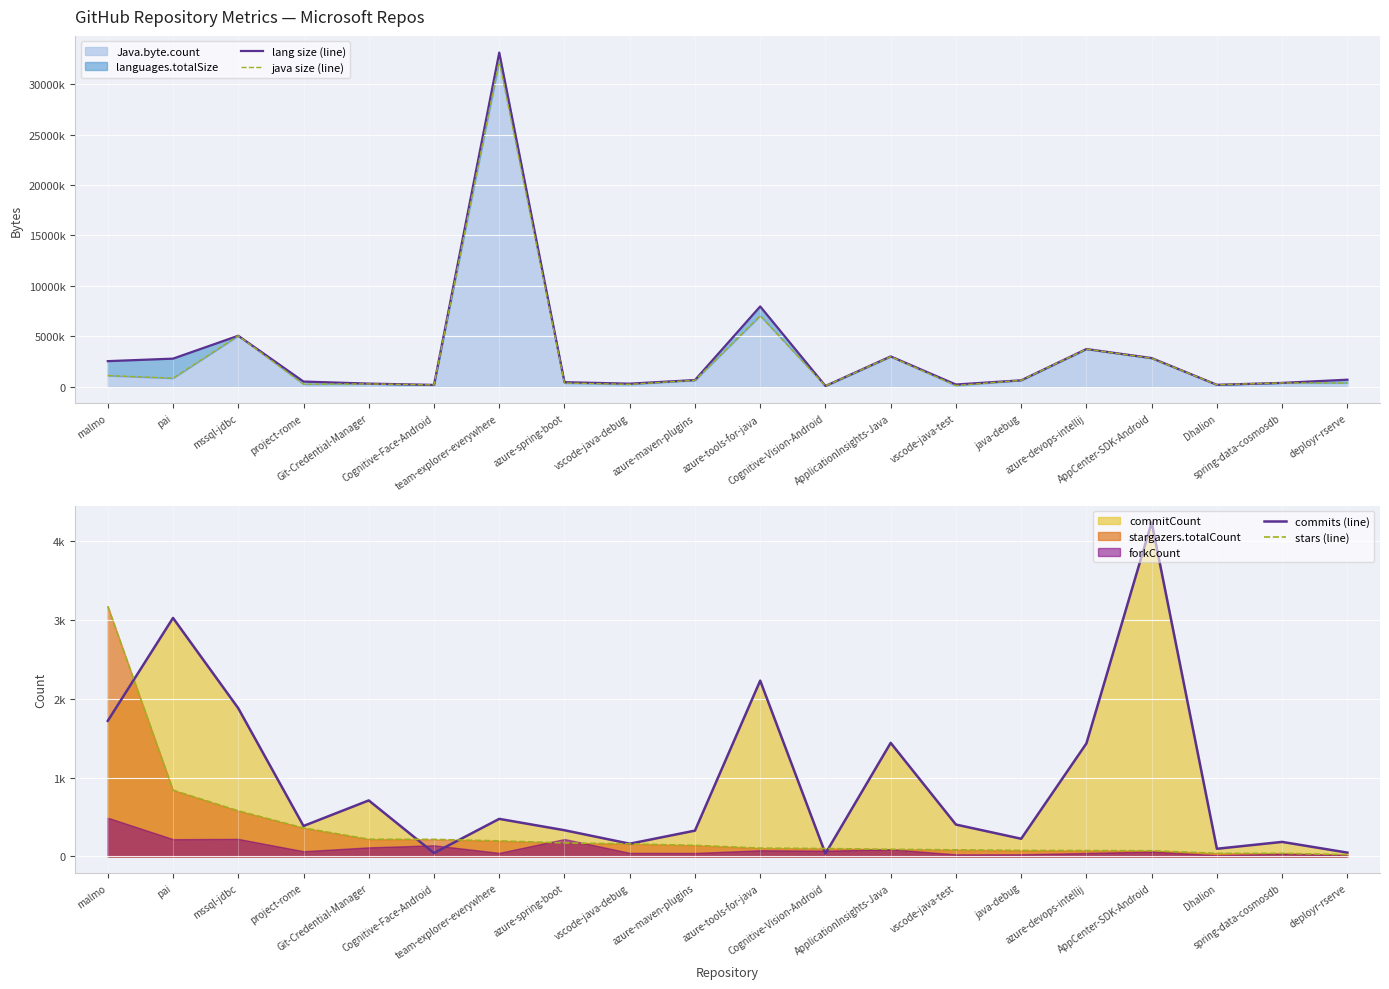

At how many categories does at least one series exceed 19036288?

1